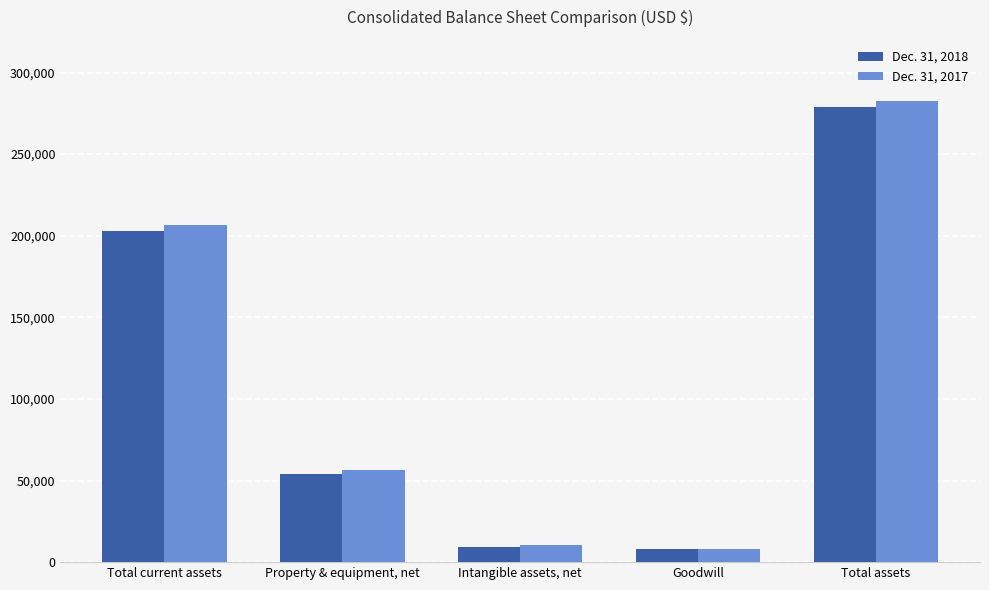

List the labels in order of Dec. 31, 2017 value, largest first.

Total assets, Total current assets, Property & equipment, net, Intangible assets, net, Goodwill